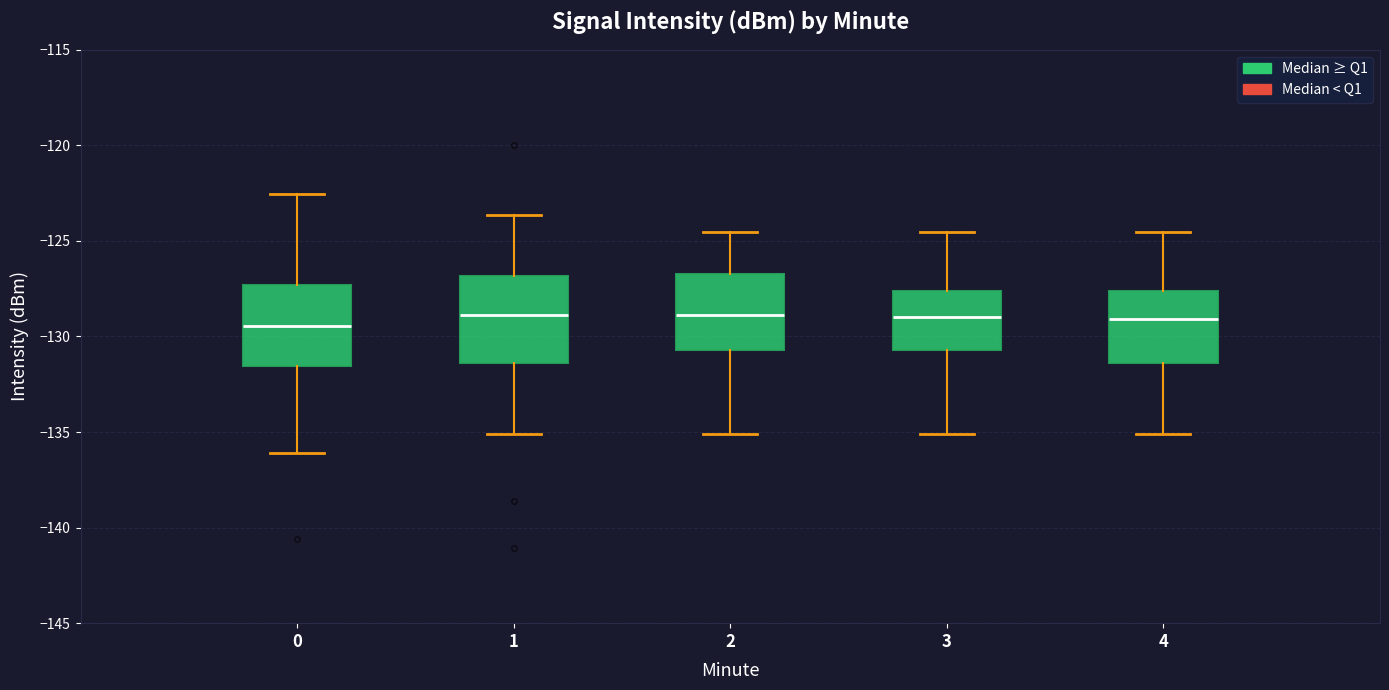

Reading left to right, read every box against the y-axis: the position of its median line, the range the box covers, and the ends of its whiskers. The values are not printed on the chart, so give them approximately, as read against the axis.

0: median -129.5, box -131.5 to -127.5, whiskers -136.0 to -122.5
1: median -129.0, box -131.5 to -127.0, whiskers -135.0 to -123.5
2: median -129.0, box -130.5 to -126.5, whiskers -135.0 to -124.5
3: median -129.0, box -130.5 to -127.5, whiskers -135.0 to -124.5
4: median -129.0, box -131.5 to -127.5, whiskers -135.0 to -124.5